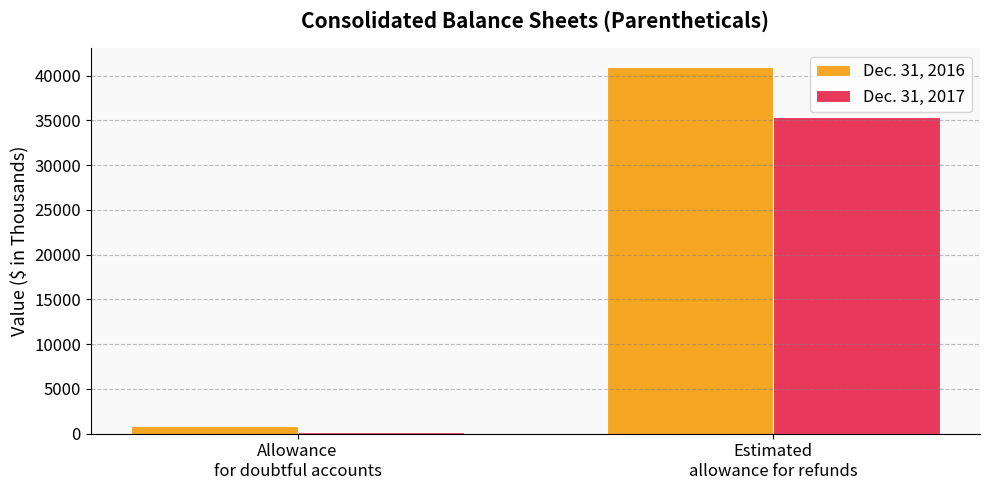

What position from the right is Allowance
for doubtful accounts?

2